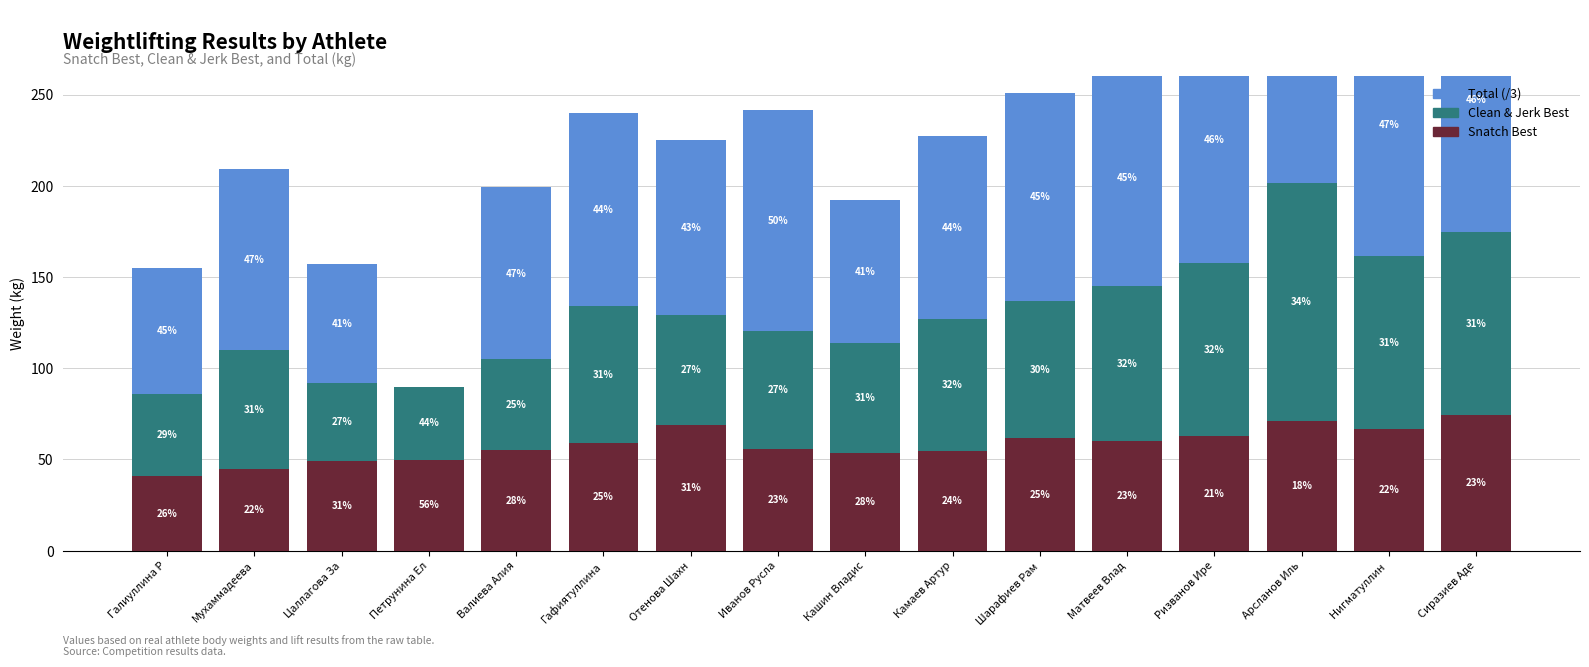

Are the bars horizontal?

No